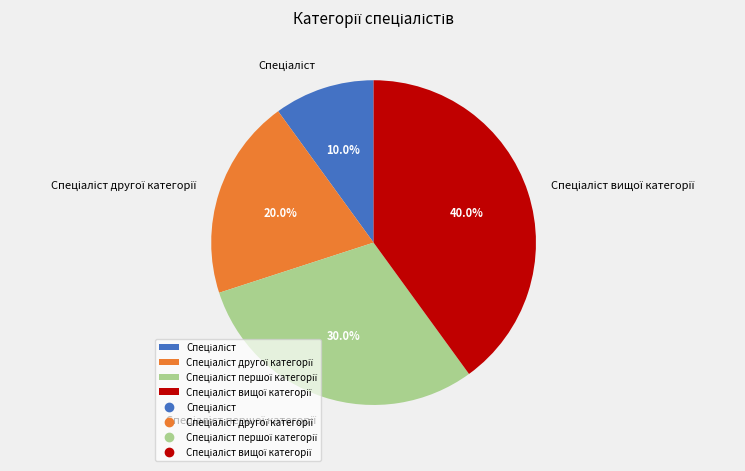

Count the number of slices in the pie.

4